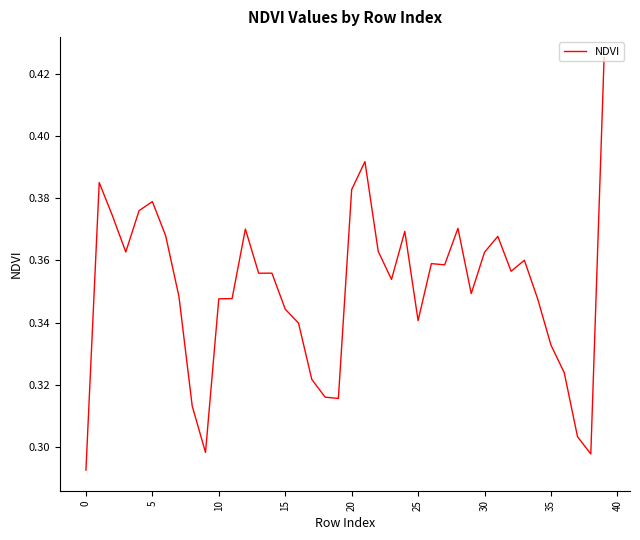

How many lines are shown in the chart?

1